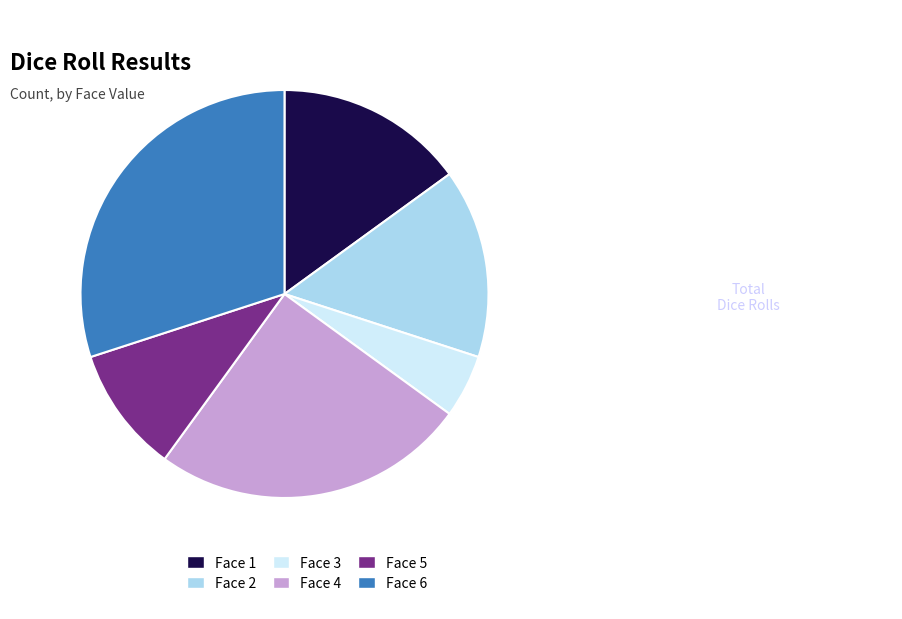

True or false: Face 6 accounts for 30% of the total.

True